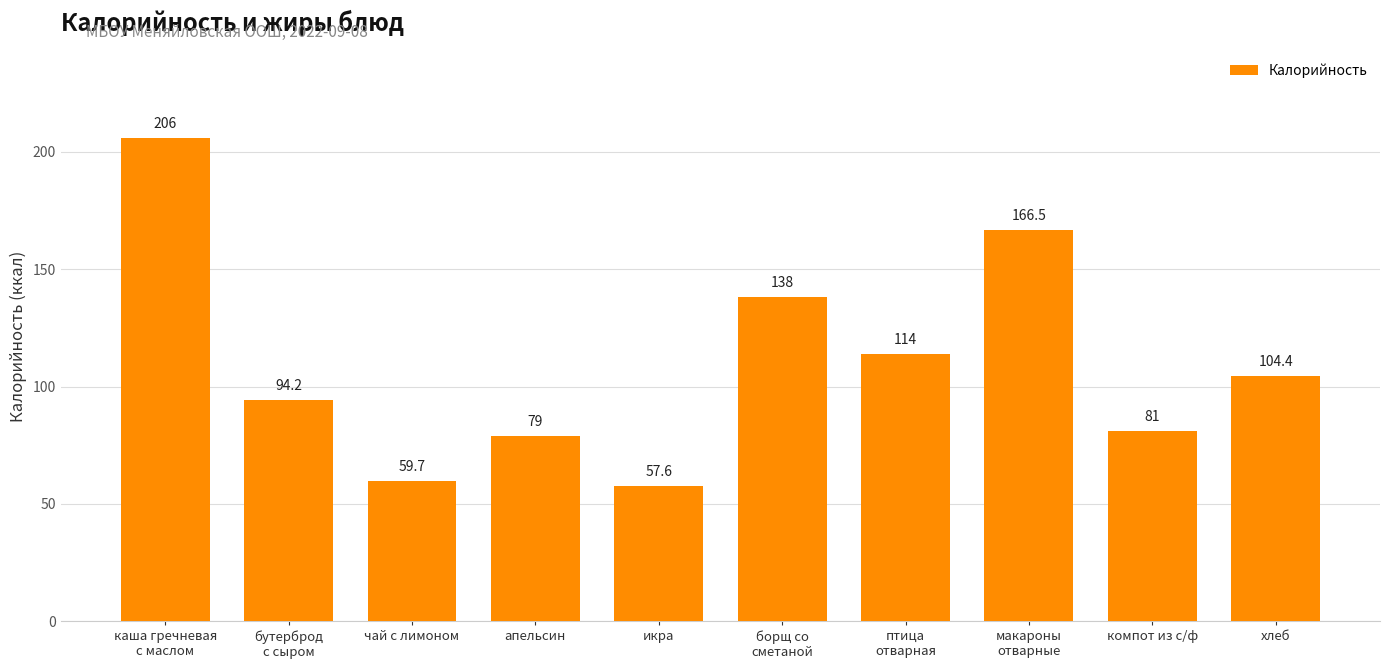

Which label corresponds to the smallest value in the chart?

икра